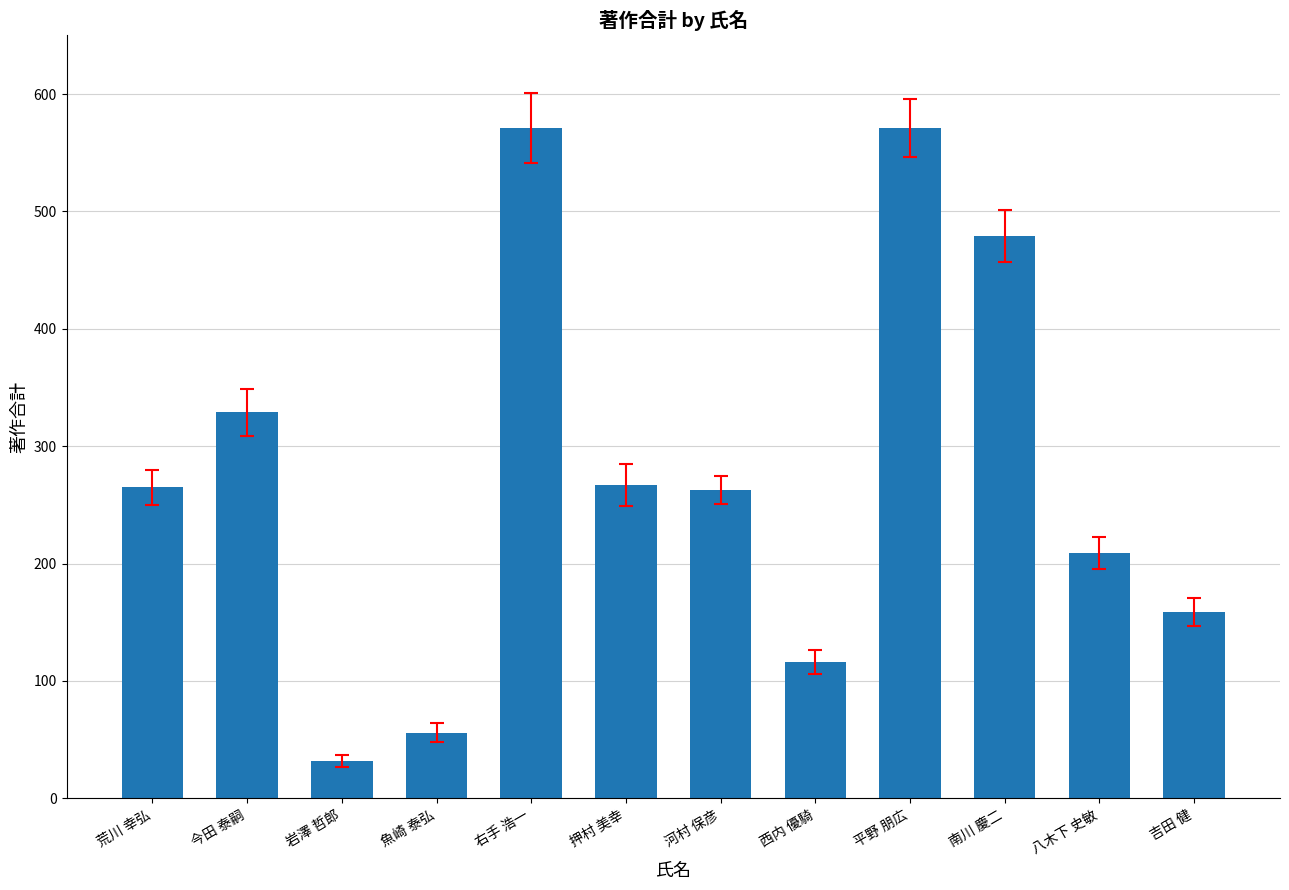

What position from the right is 岩澤 哲郎?

10